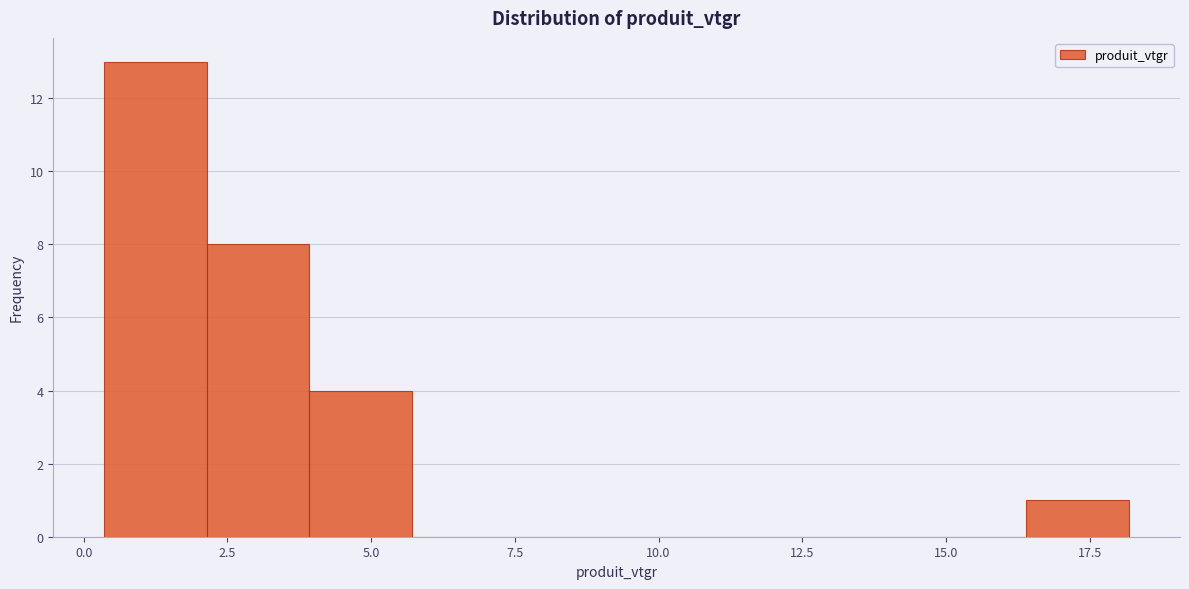

Around what value on the x-axis is the tallest bar? Give the approximate position of its centre, as read against the axis.

1.5